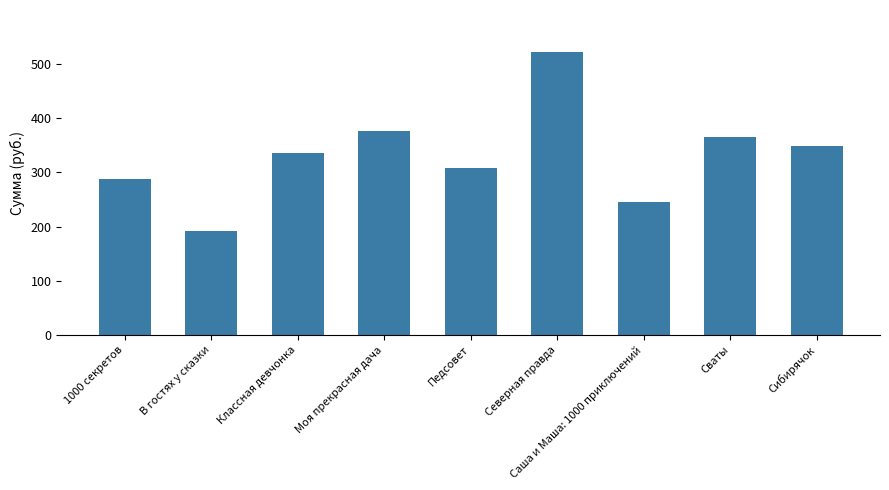

What is the change in value from Северная правда to Сибирячок?

-173.3